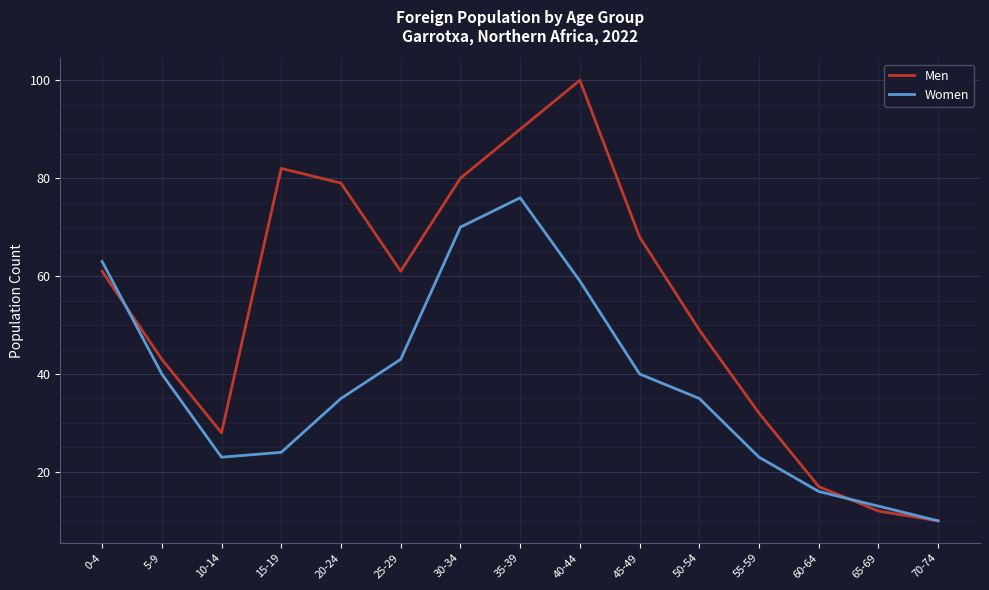

Between 10-14 and 25-29, which series saw the biggest shift?

Men